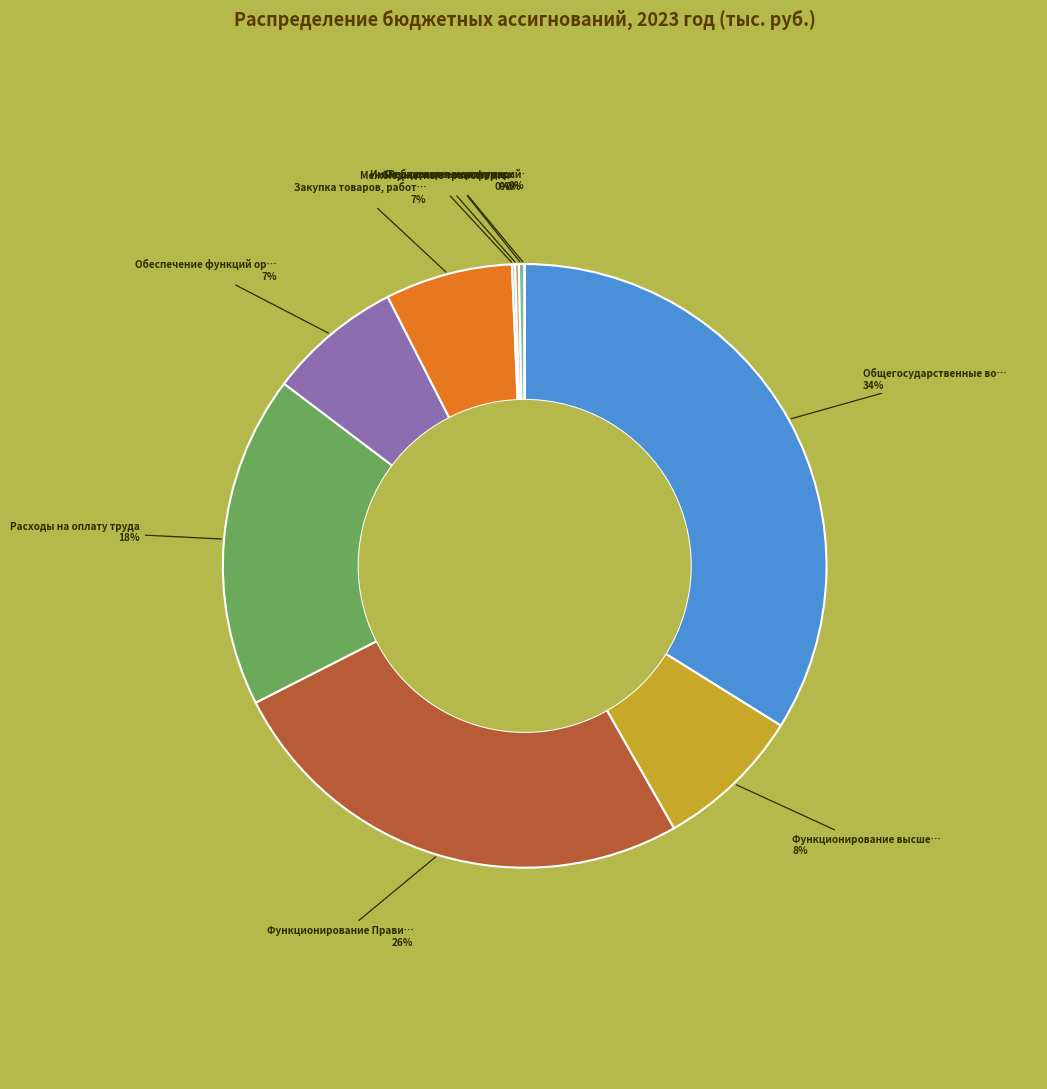

To the nearest percent, what is the difference between the largest and smallest slice percentages?

34%